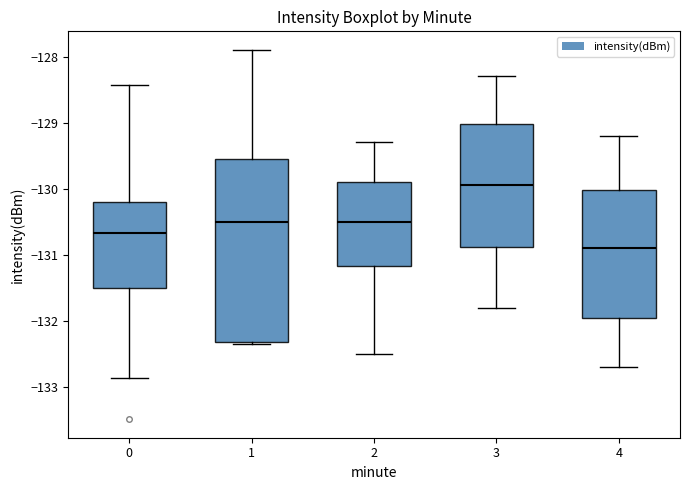

Comparing the boxes themselves (not the whiskers), which one is the tallest?

1